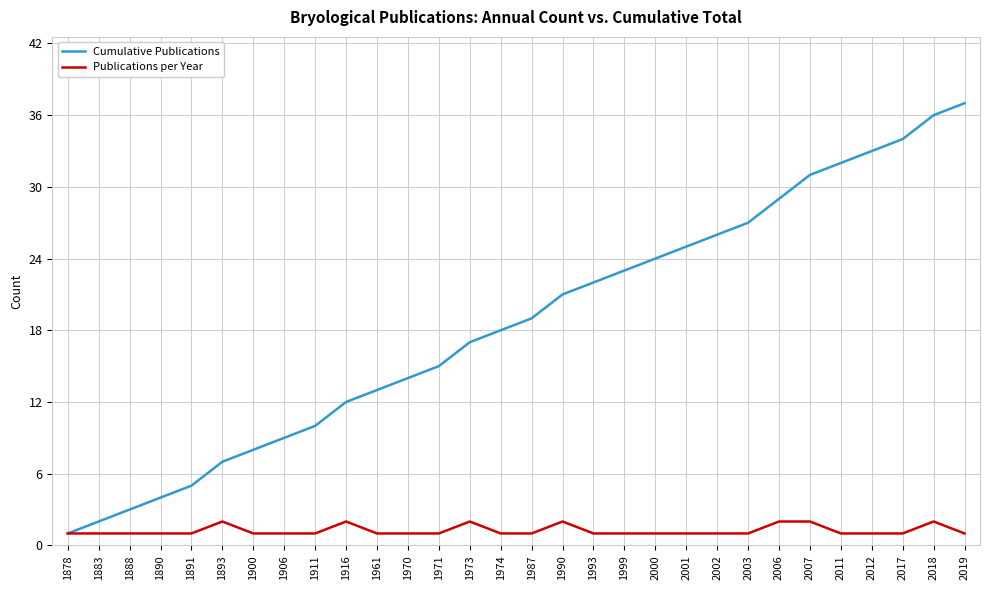

The value of Cumulative Publications at 2003 is 27. True or false?

True